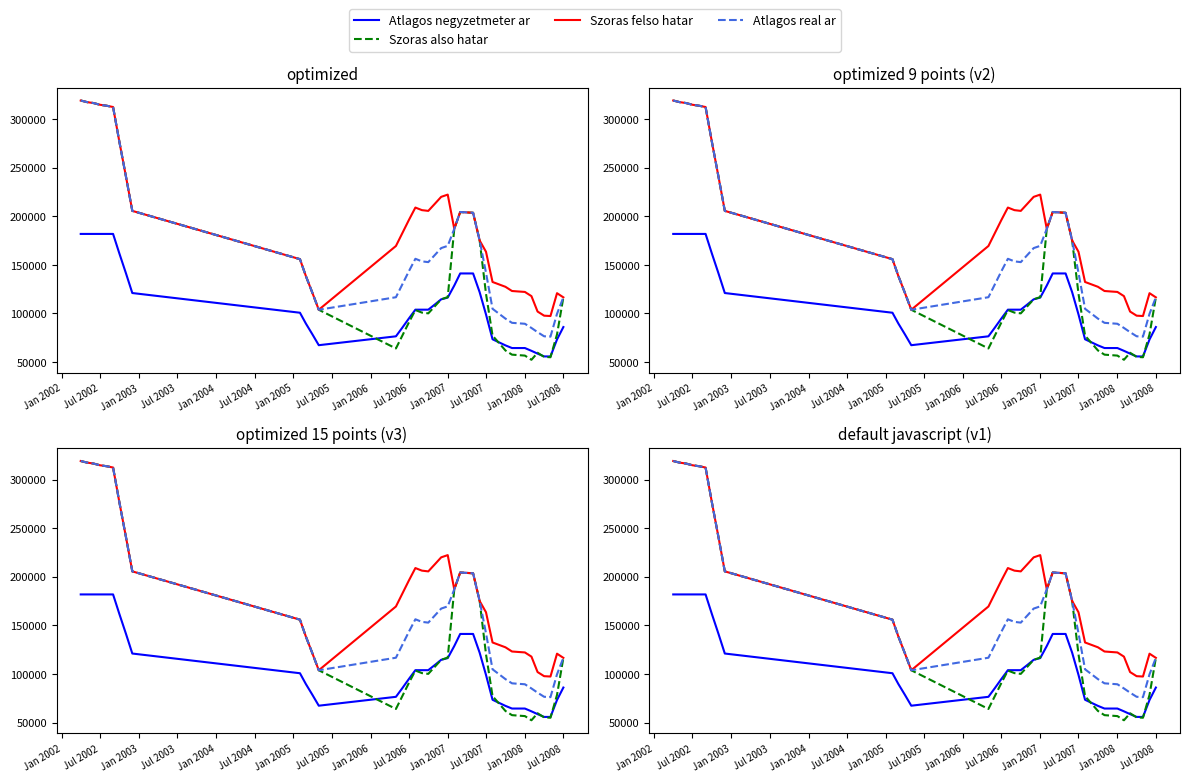

The Atlagos real ar series shows 260297 at 19. True or false?

False